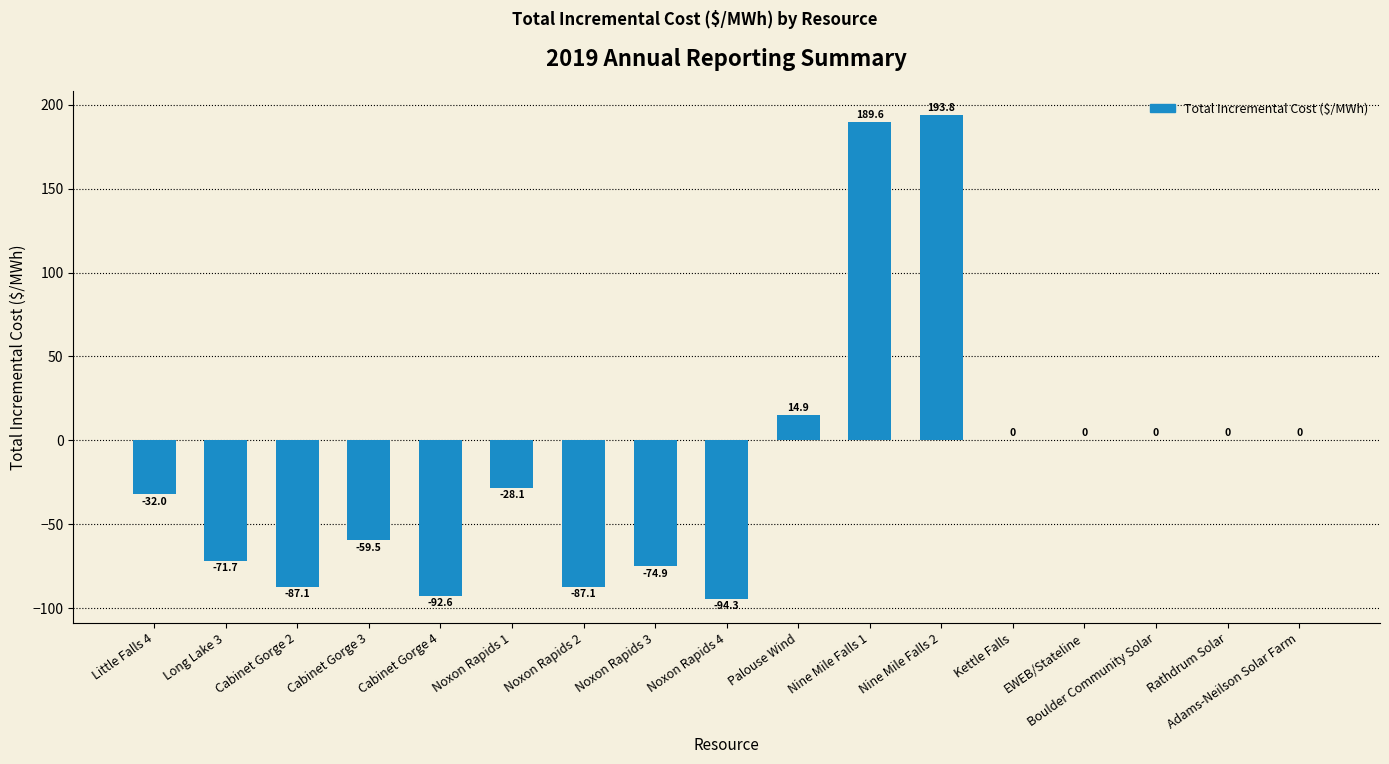

Which label corresponds to the largest value in the chart?

Nine Mile Falls 2